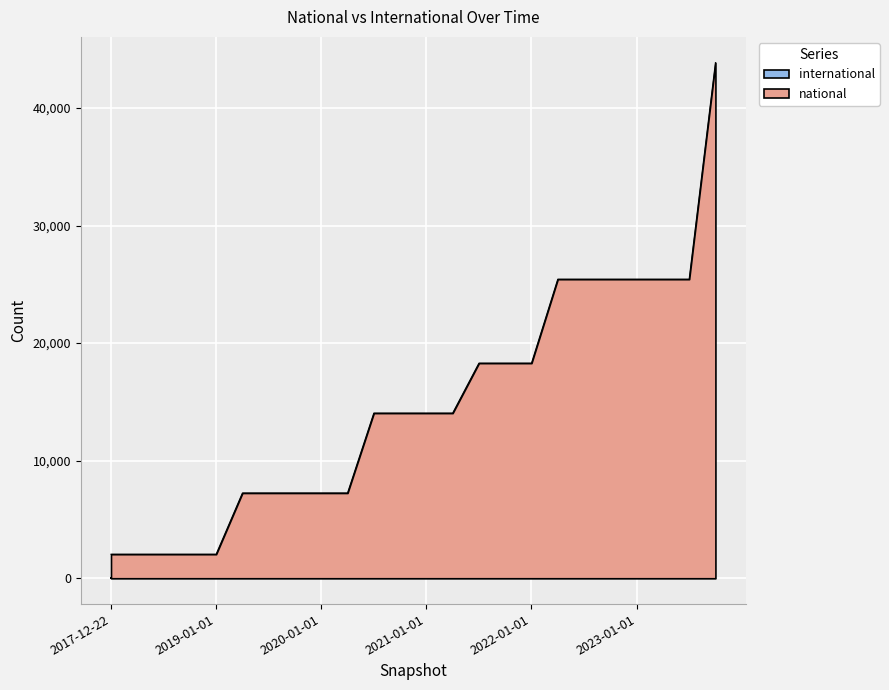

At which label is the value closest to 22948?

2022-04-01